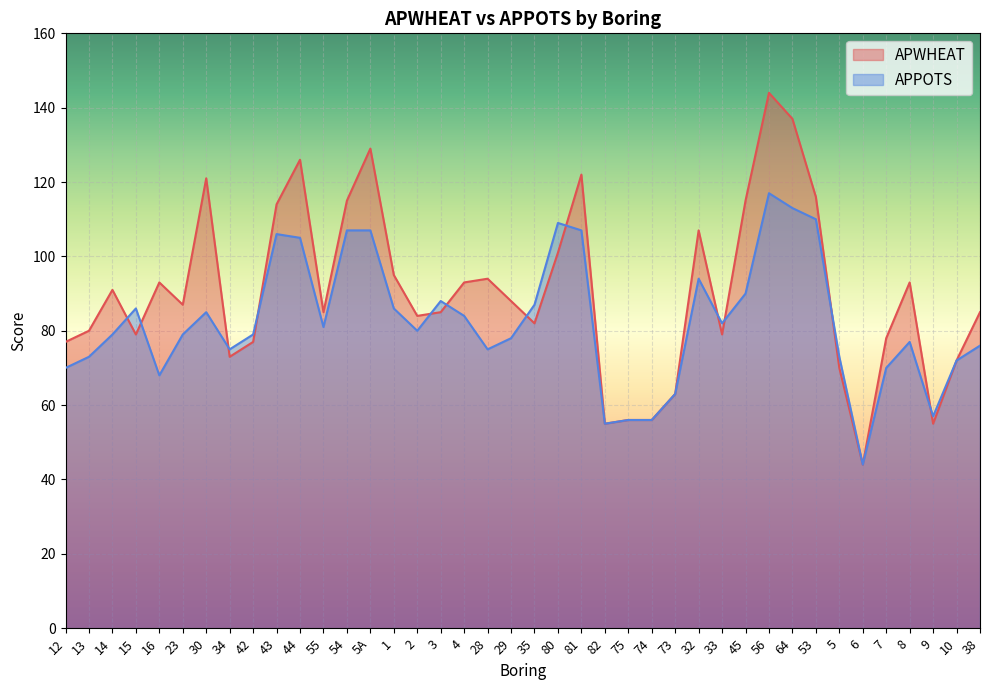

At 55, list the series in order from smallest to largest.

APPOTS, APWHEAT